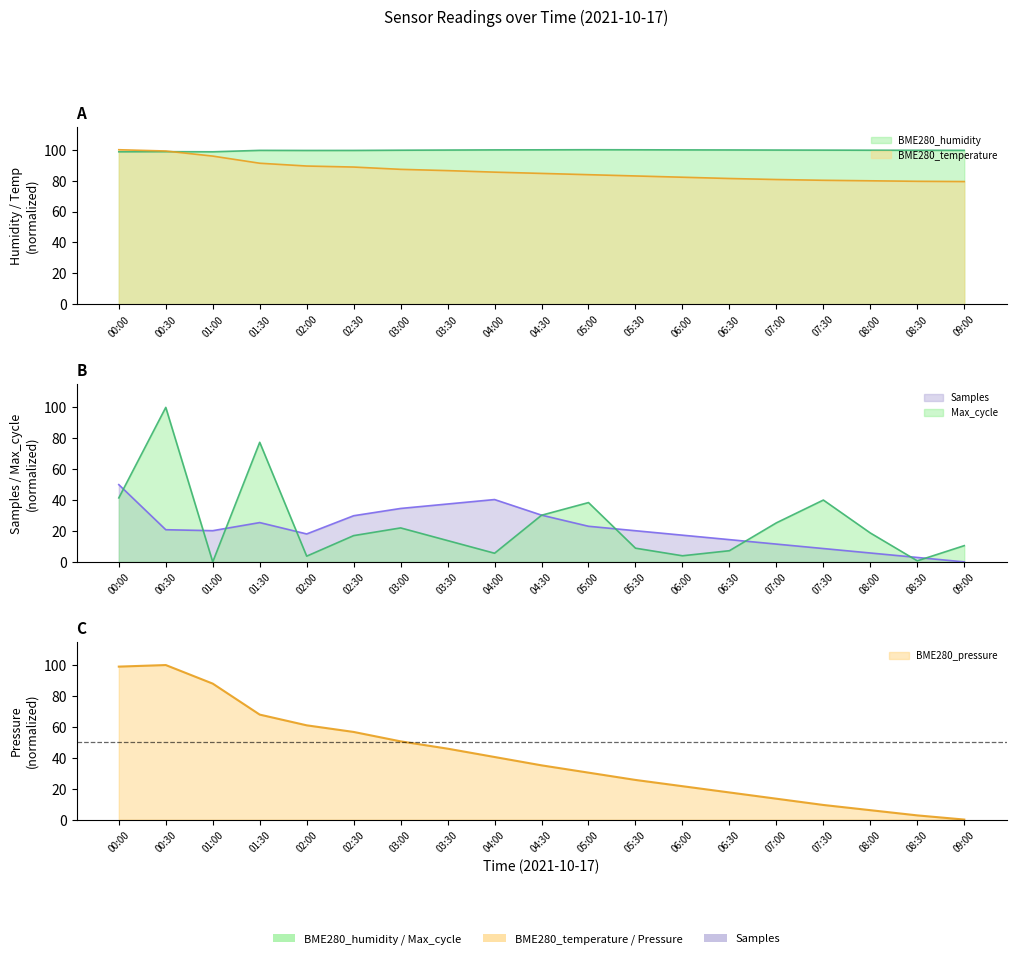

What is the total value across all series at 02:00?

250.0